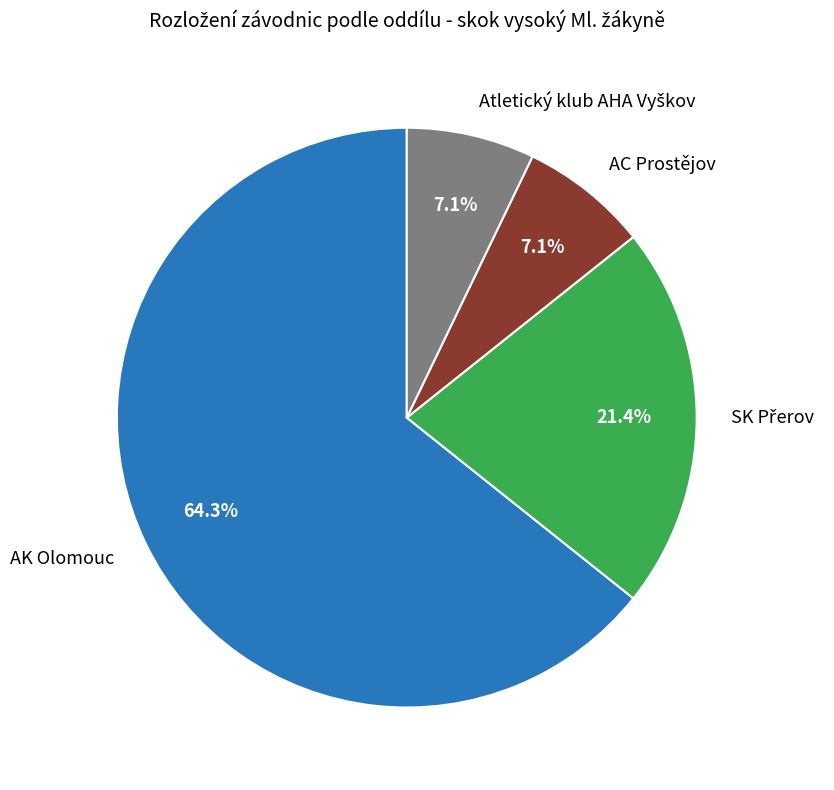

What is the largest slice in the pie chart?

AK Olomouc